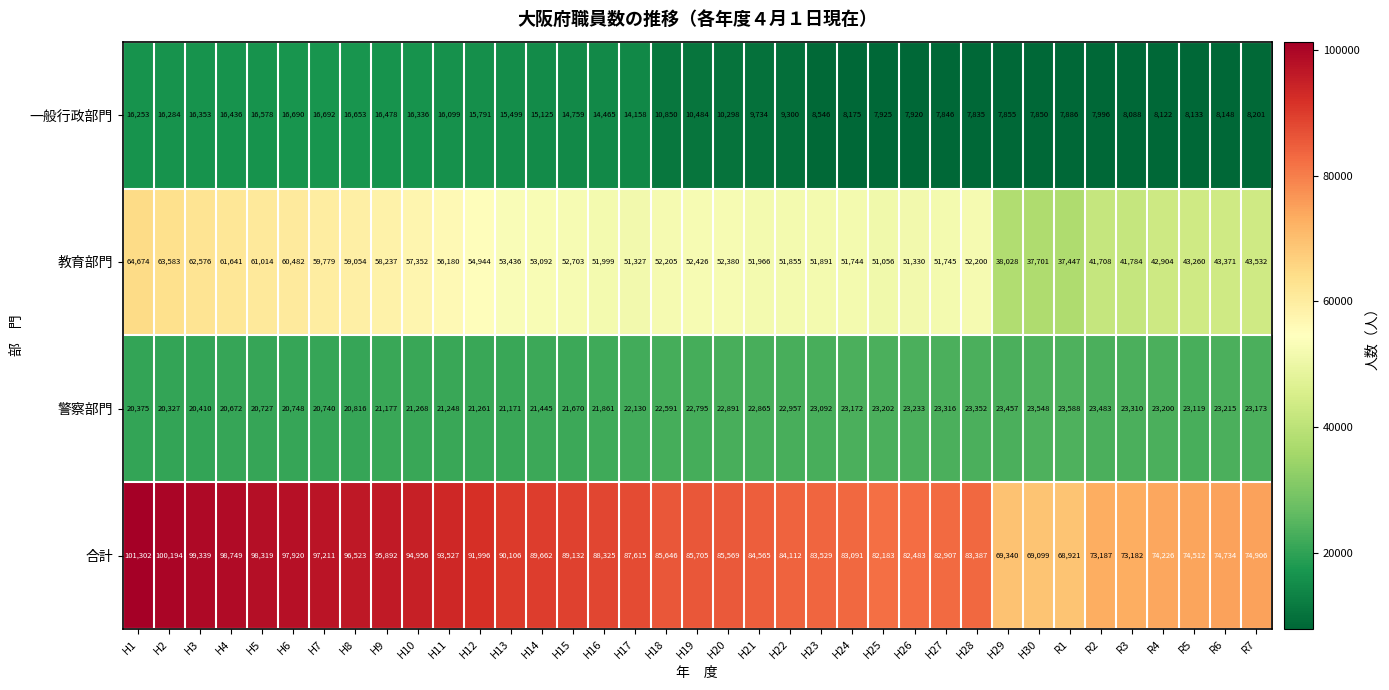

How many values in the 合計 series are below 85646?

18